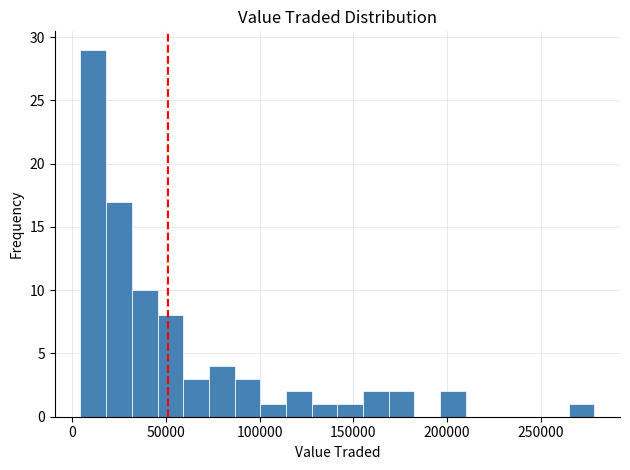

Read against the x-axis, roughly where is the centre of the tallest bar?

10000